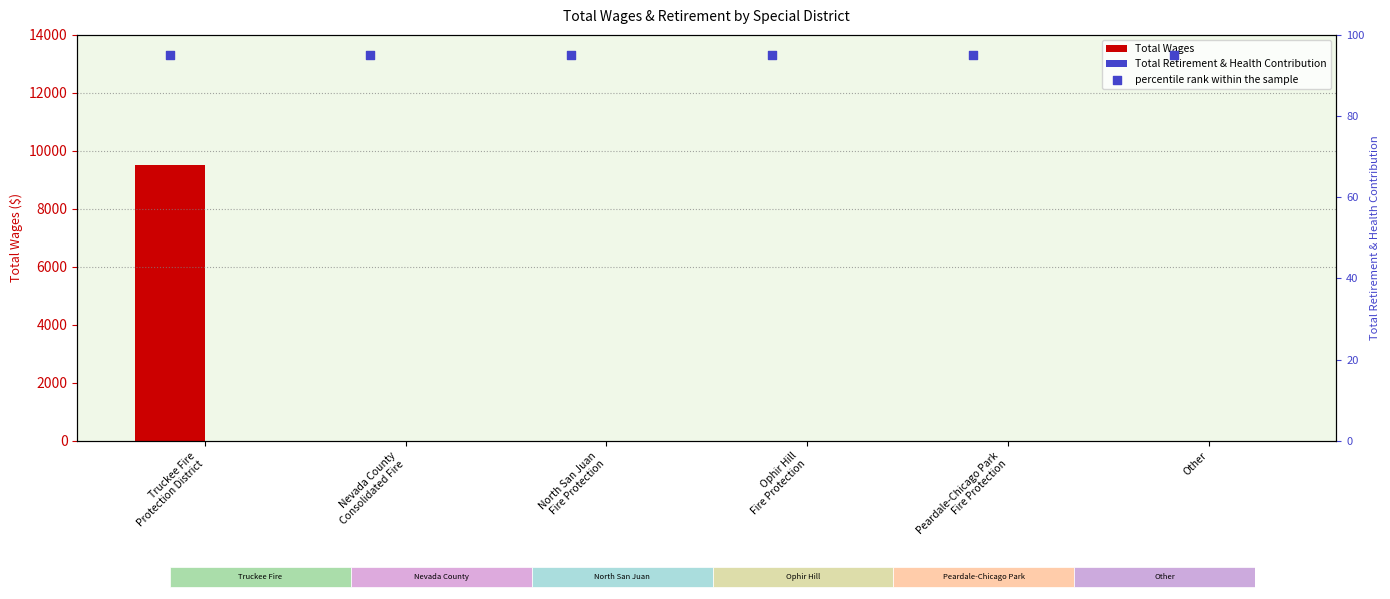

At how many categories does at least one series exceed 6101?

1